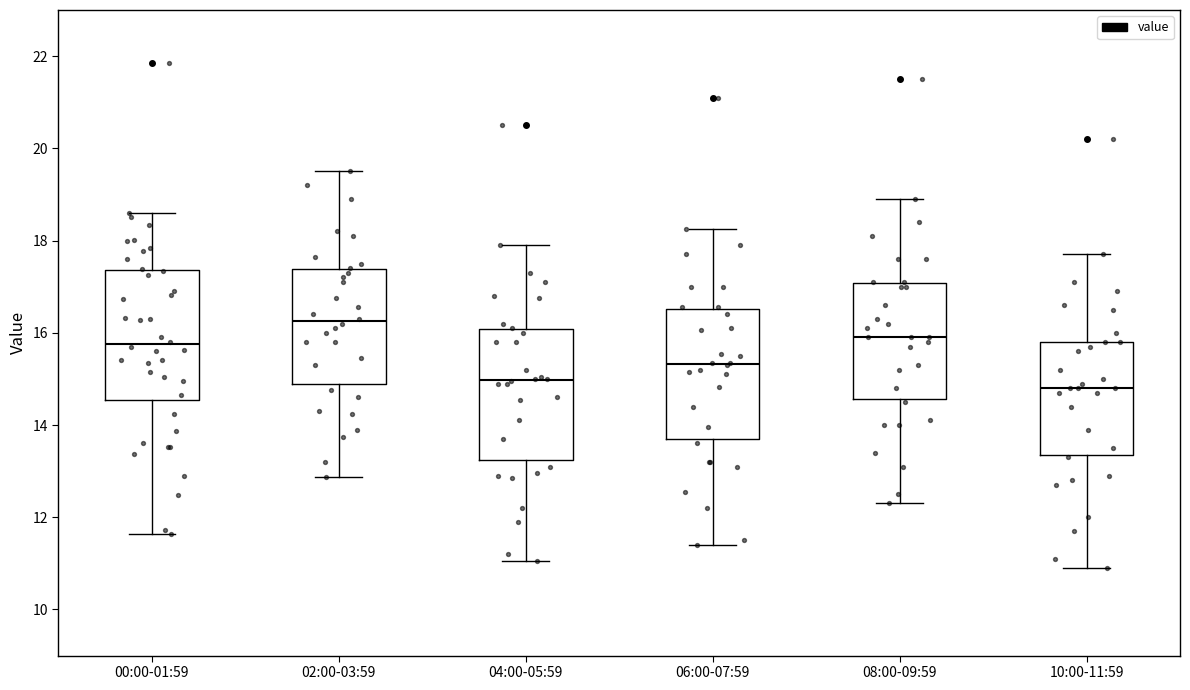

Reading left to right, transcribe this box plot: for each box, give where its median line is, the range the box spans, and where its two whiskers end, as read against the y-axis. The values are not printed on the chart, so give them approximately, as read against the axis.

00:00-01:59: median 15.8, box 14.6 to 17.4, whiskers 11.6 to 18.6
02:00-03:59: median 16.2, box 14.8 to 17.4, whiskers 12.8 to 19.6
04:00-05:59: median 15.0, box 13.2 to 16.0, whiskers 11.0 to 18.0
06:00-07:59: median 15.4, box 13.6 to 16.6, whiskers 11.4 to 18.2
08:00-09:59: median 16.0, box 14.6 to 17.0, whiskers 12.4 to 19.0
10:00-11:59: median 14.8, box 13.4 to 15.8, whiskers 11.0 to 17.8